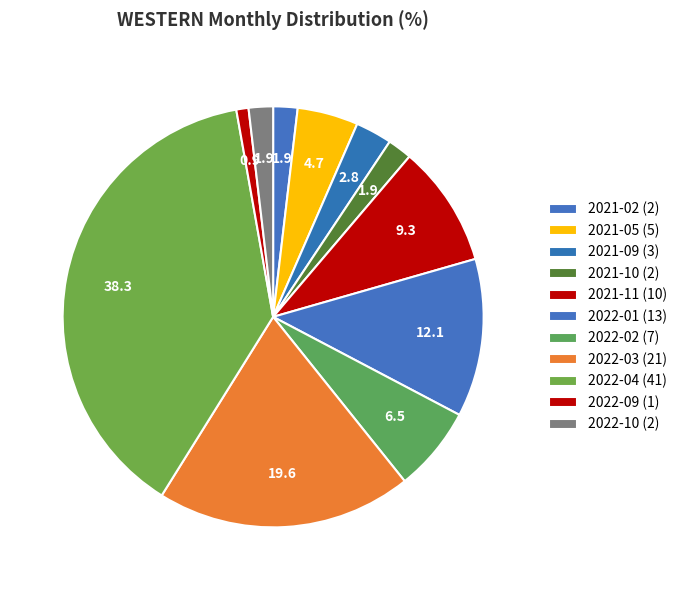

Count the number of slices in the pie.

11